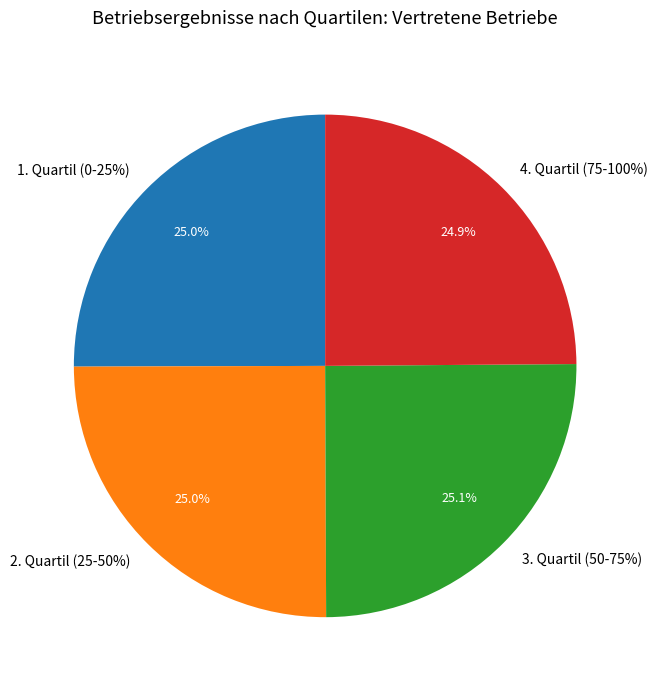

Approximately how many times larger is the value at 3. Quartil (50-75%) compared to 1. Quartil (0-25%)?

1.0